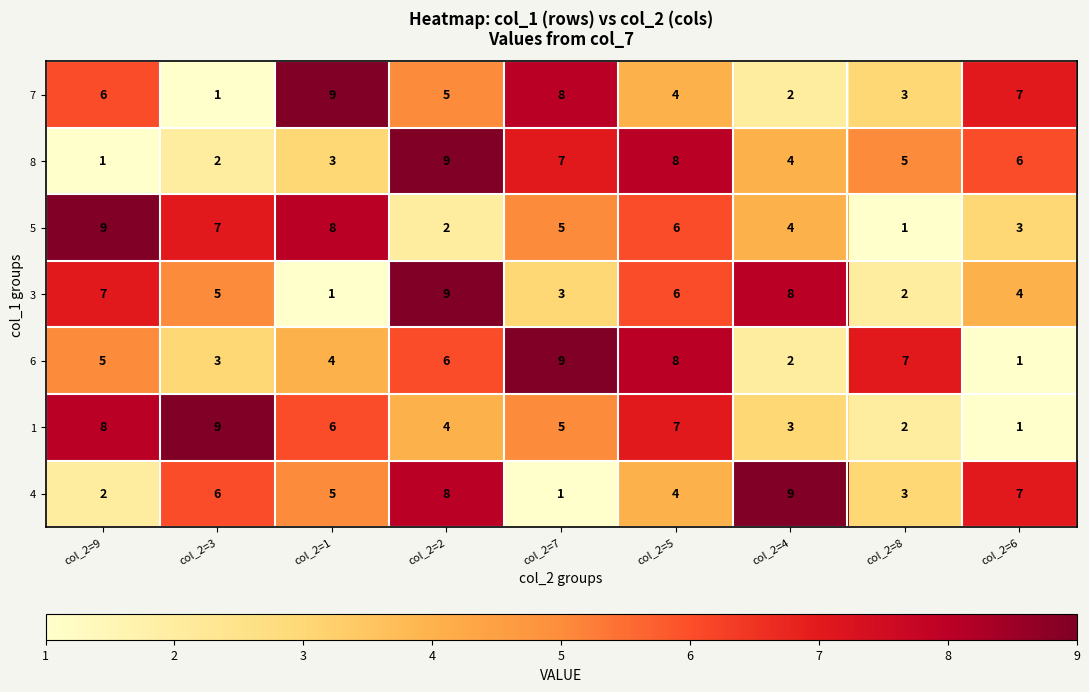

Is the value of 4 at col_2=4 greater than the value of 6 at col_2=4?

Yes